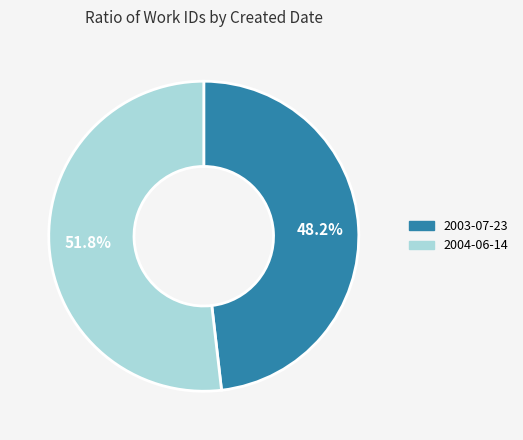

To the nearest percent, what is the average slice percentage?

50%